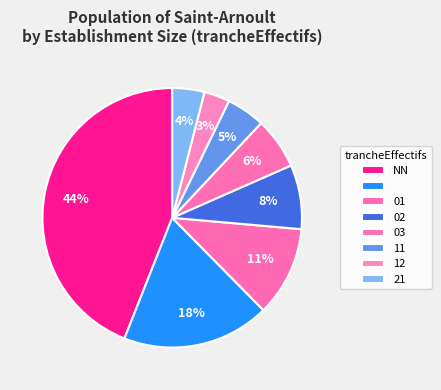

To the nearest percent, what is the difference between the largest and smallest slice percentages?

41%